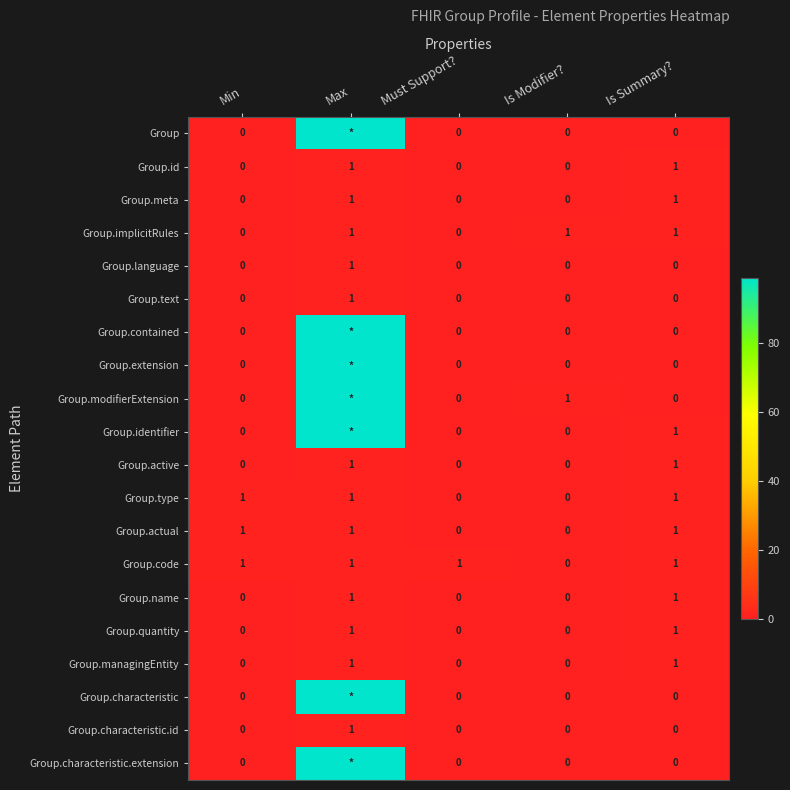

The Group.actual series shows 0 at Max. True or false?

False